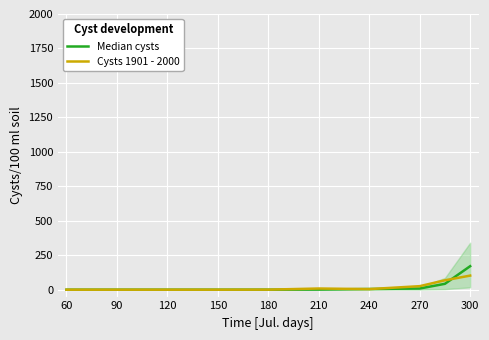

What is the value of the Cysts 1901 - 2000 point at the 7th from the left?

4.3